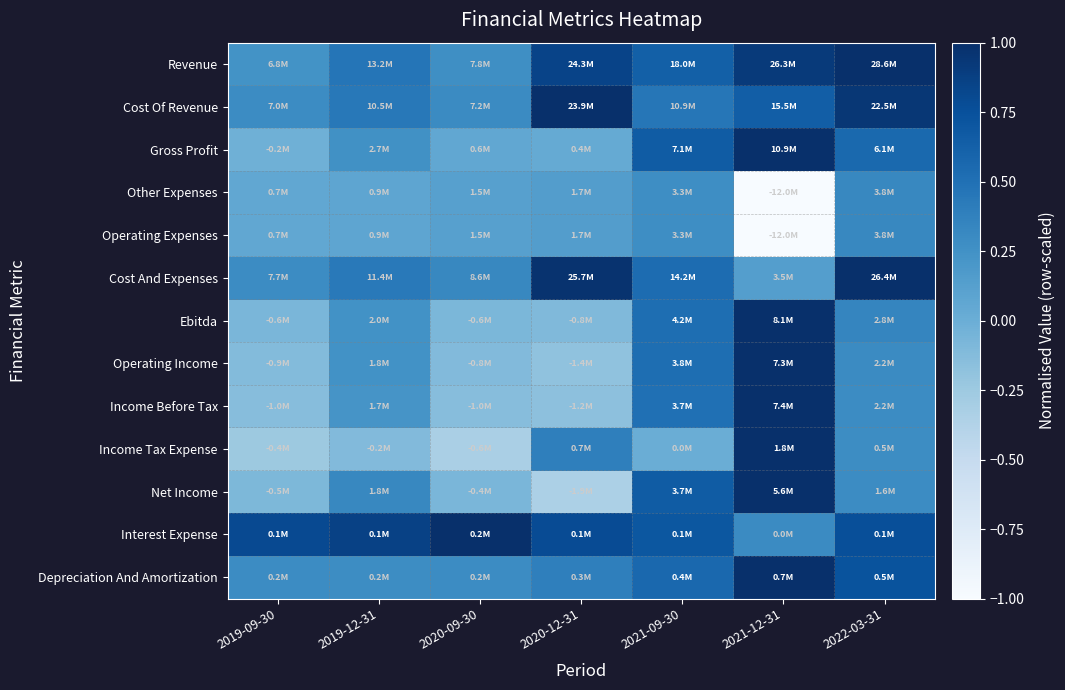

Which category has the highest value across all series?

2022-03-31